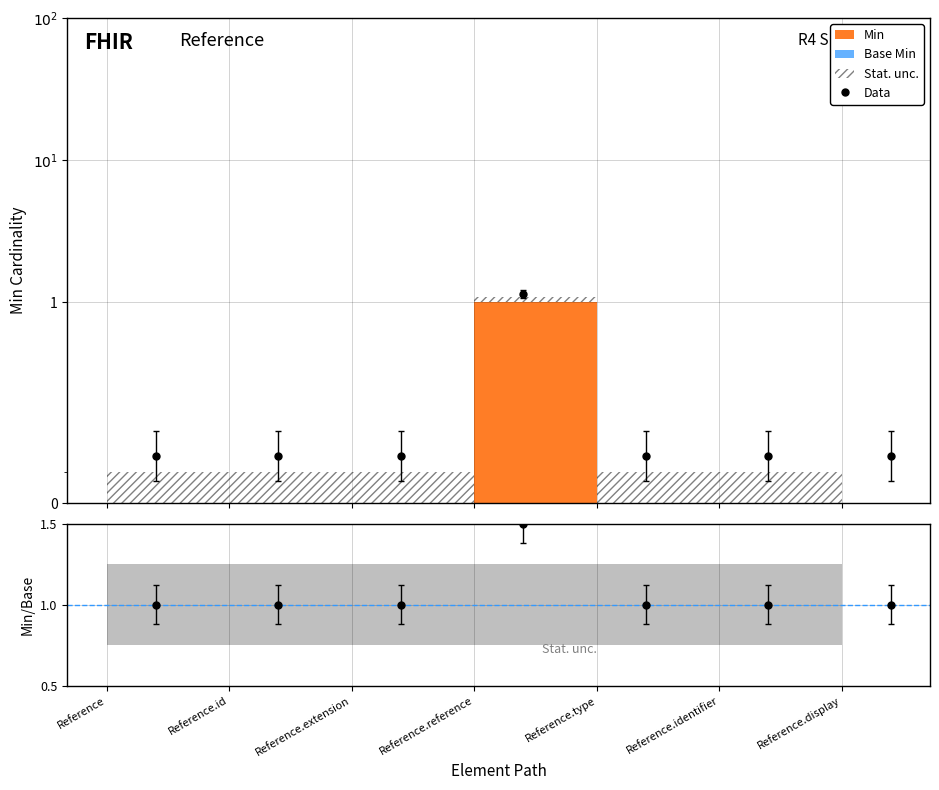

Approximately how many times larger is the value at Reference.extension compared to Reference.reference?

0.1